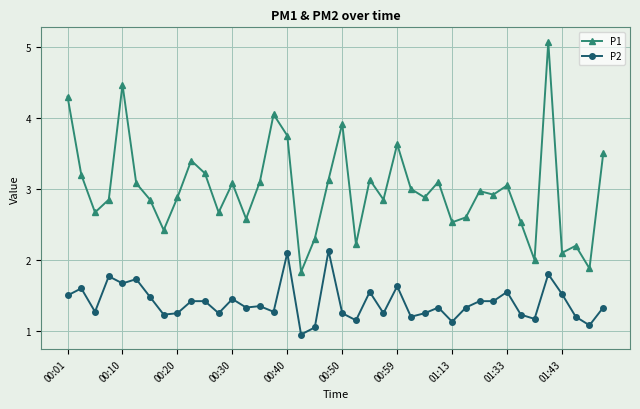

What is the greatest value displayed?

5.1